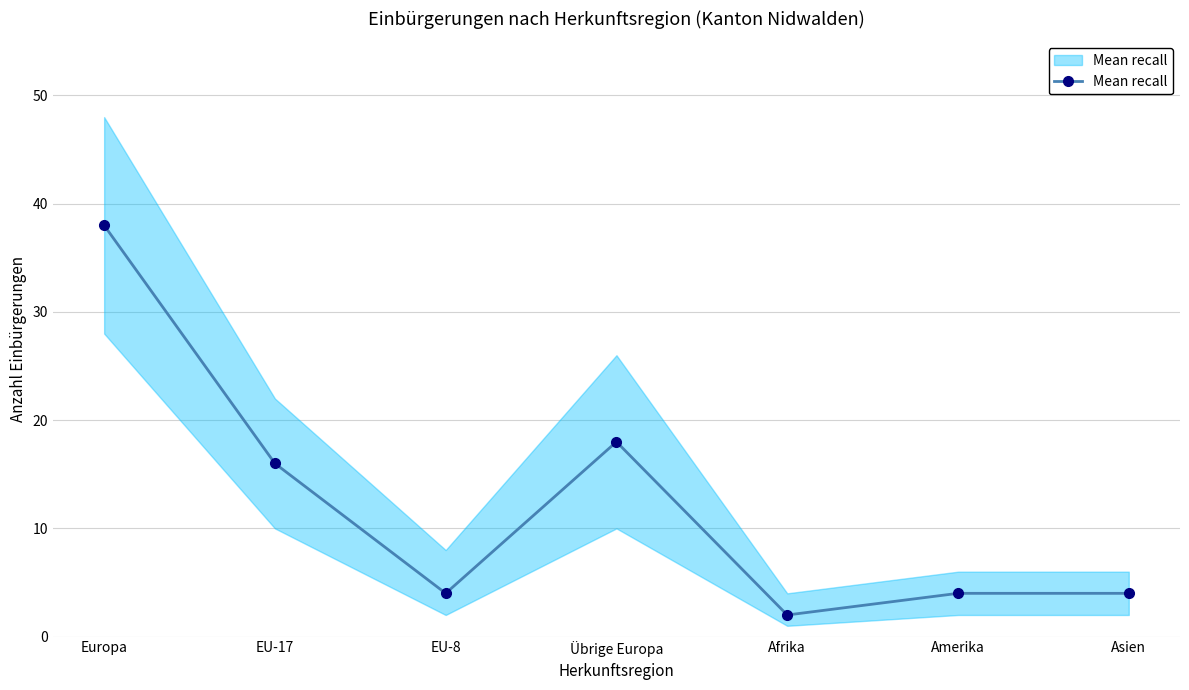

What is the label of the 1st point from the right?

Asien